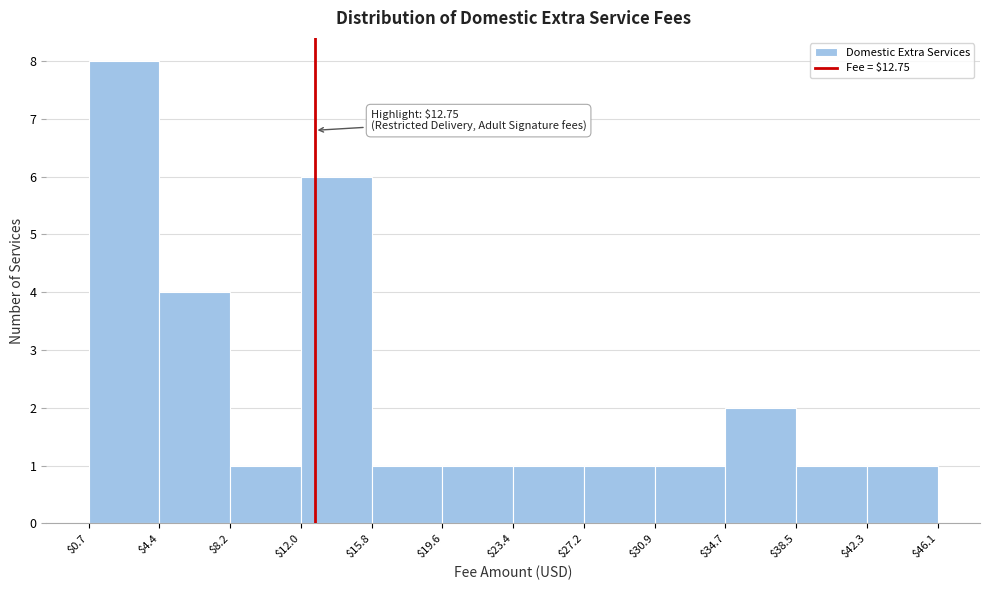

Which range on the x-axis has the tallest bar?

$0.7 to $4.4